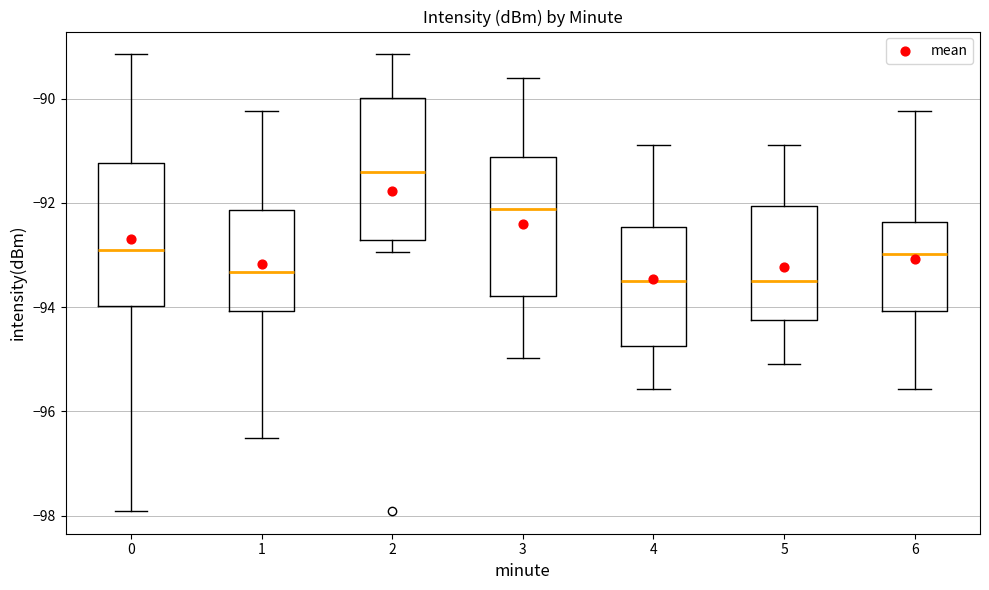

Which box's median line is the highest?

2